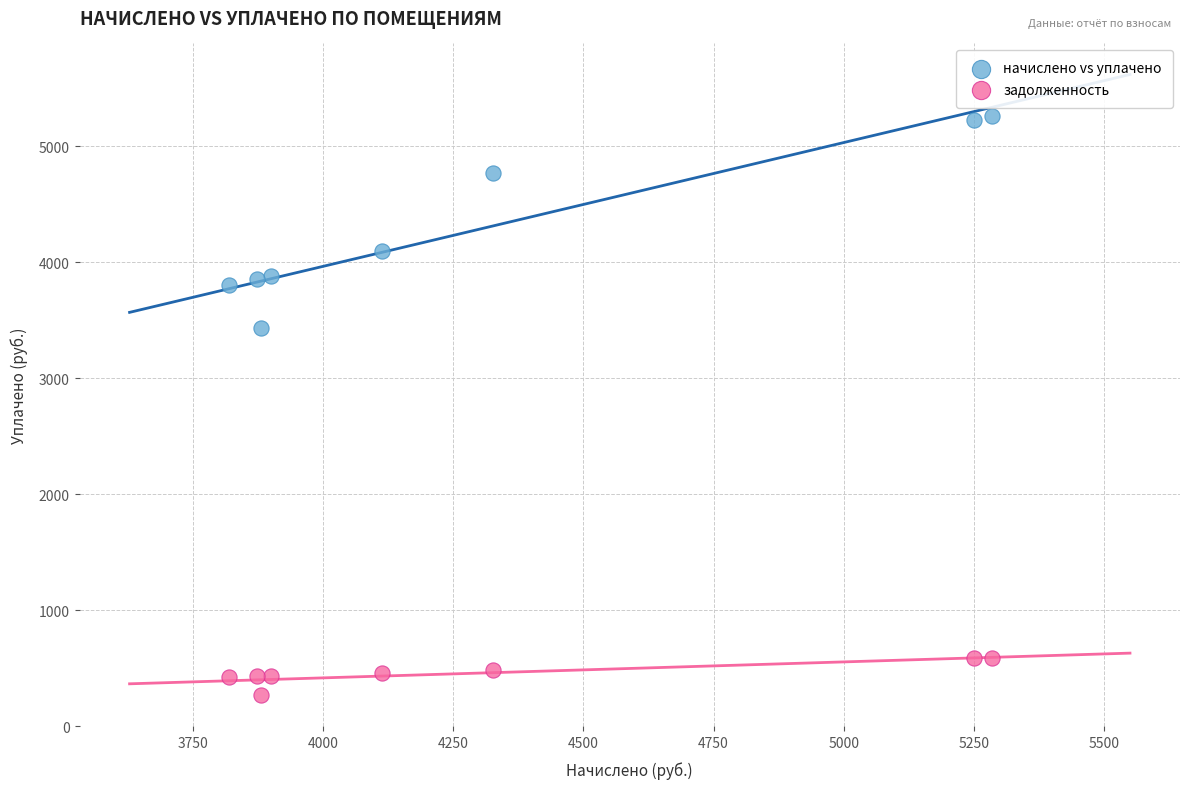

What is the X range (max minus min) for the scatter plot?

1465.7